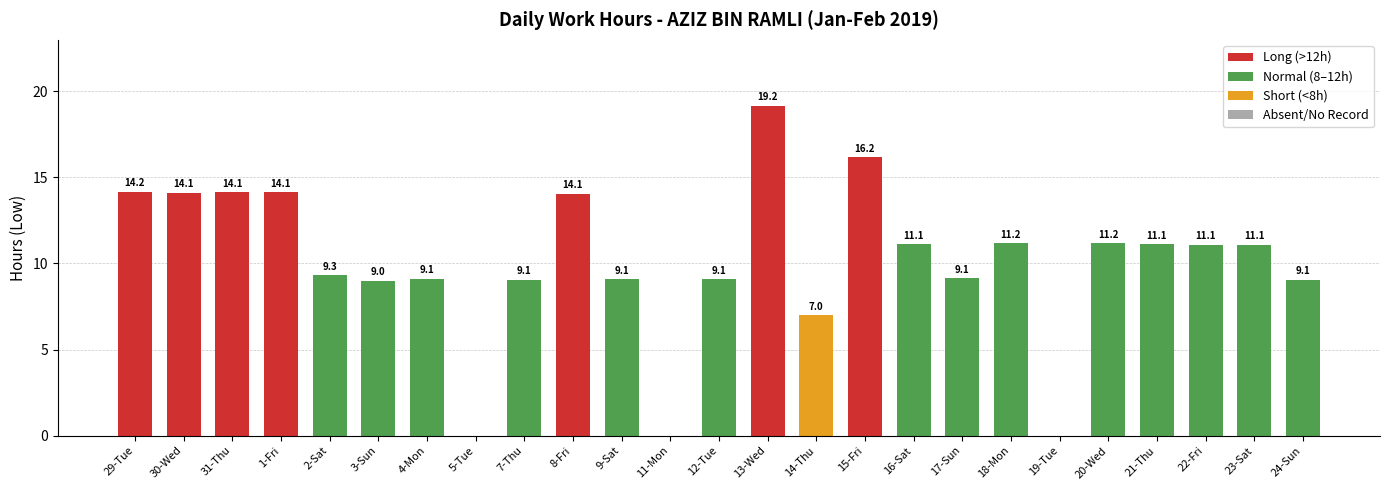

List the labels in order of value, smallest first.

5-Tue, 11-Mon, 19-Tue, 14-Thu, 3-Sun, 7-Thu, 24-Sun, 9-Sat, 12-Tue, 4-Mon, 17-Sun, 2-Sat, 22-Fri, 23-Sat, 21-Thu, 16-Sat, 18-Mon, 20-Wed, 8-Fri, 30-Wed, 31-Thu, 1-Fri, 29-Tue, 15-Fri, 13-Wed